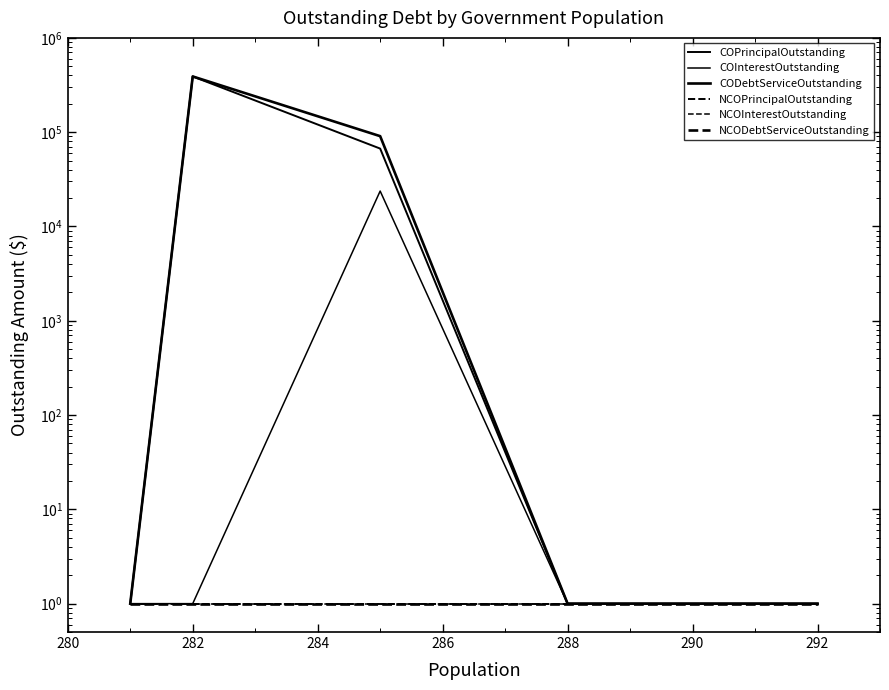

At which category is the sum across all series the highest?

282